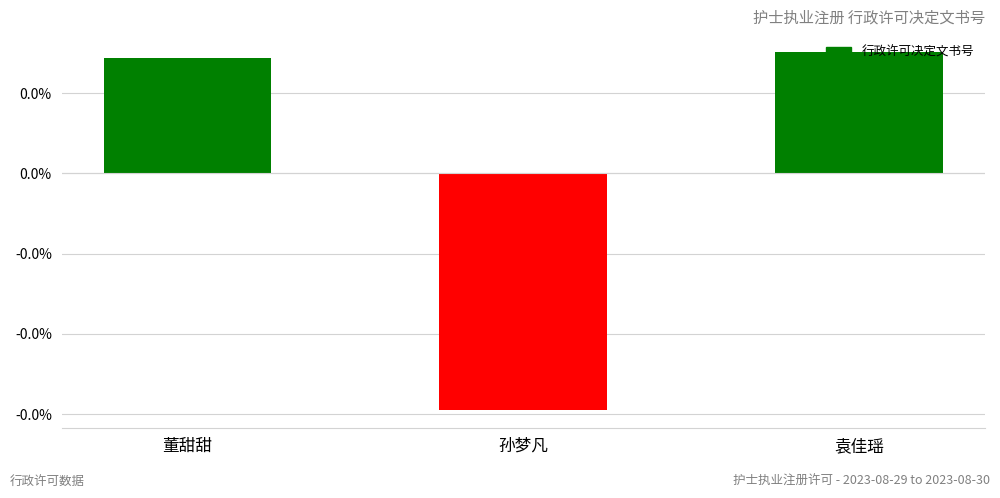

What is the label of the 3rd bar from the right?

董甜甜